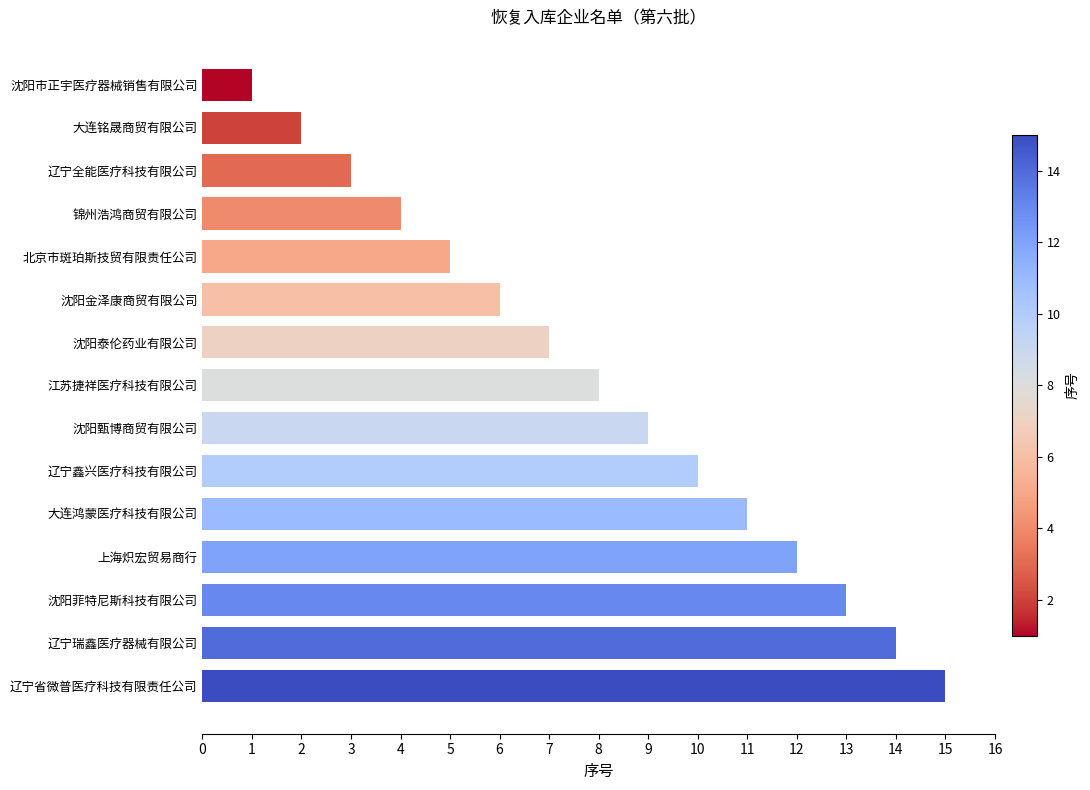

What is the change in value from 沈阳金泽康商贸有限公司 to 江苏捷祥医疗科技有限公司?

+2